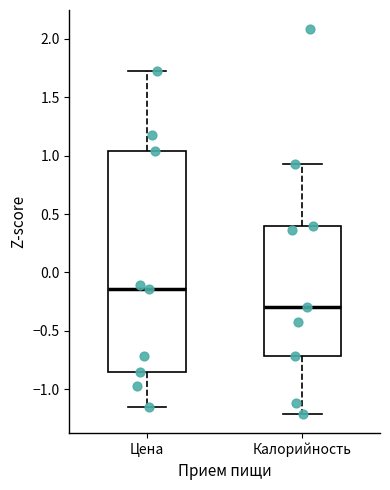

Which box's median line is the highest?

Цена